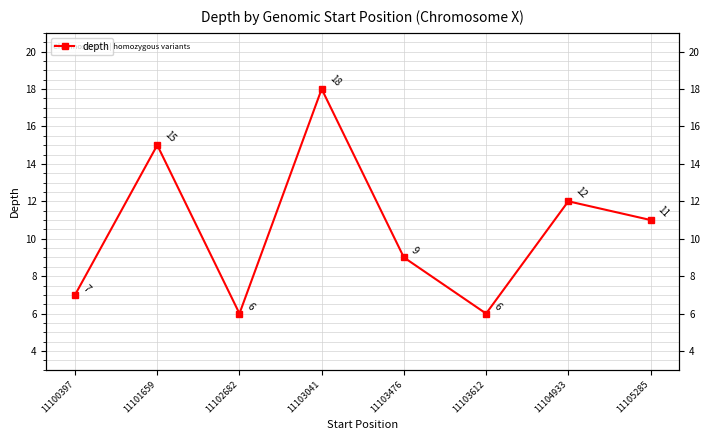

How many data points are less than 11?

4